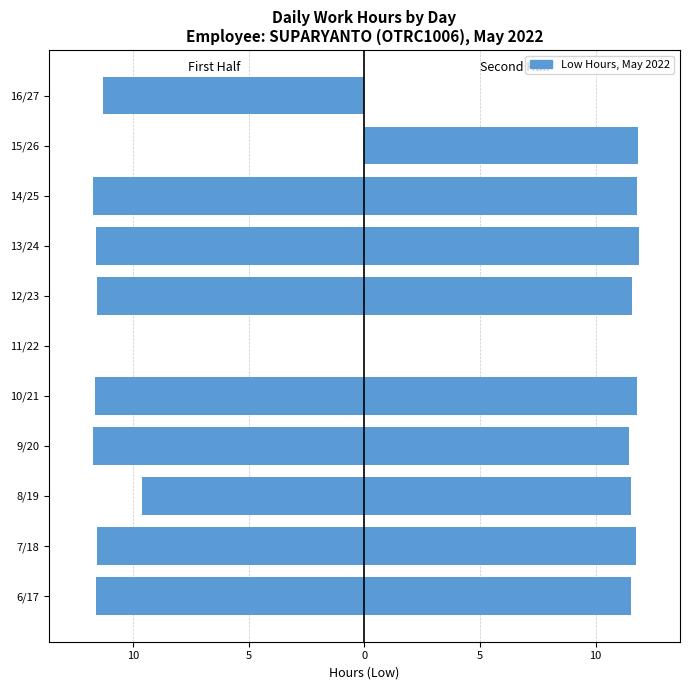

Rank the series by their maximum value, from lowest to highest.

Low (first half), Low (second half)